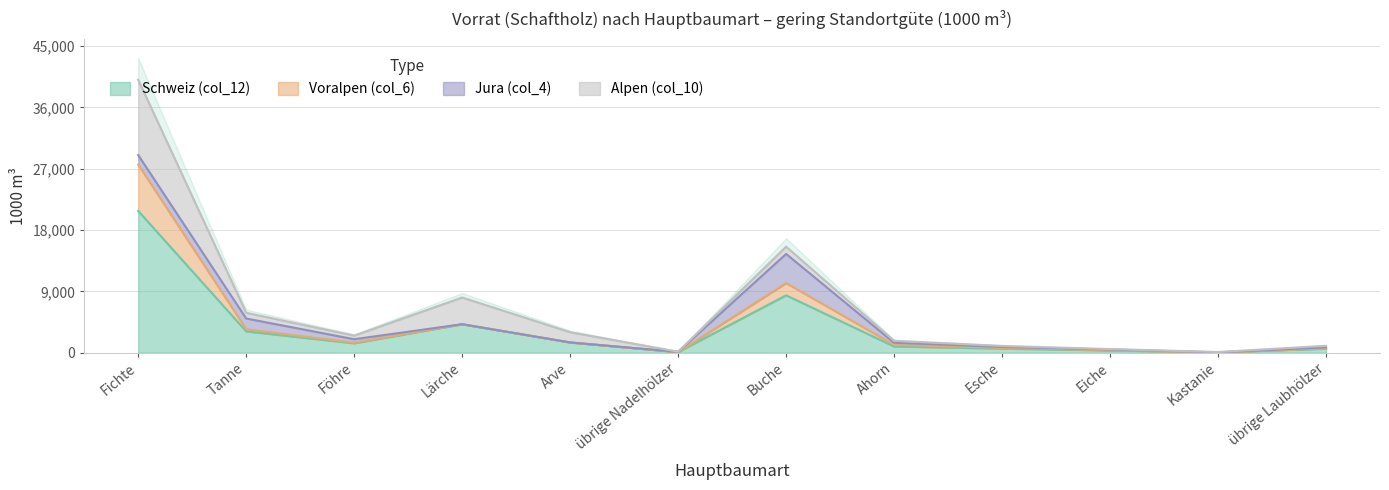

The value of Voralpen (col_6) at Esche is 692. True or false?

True